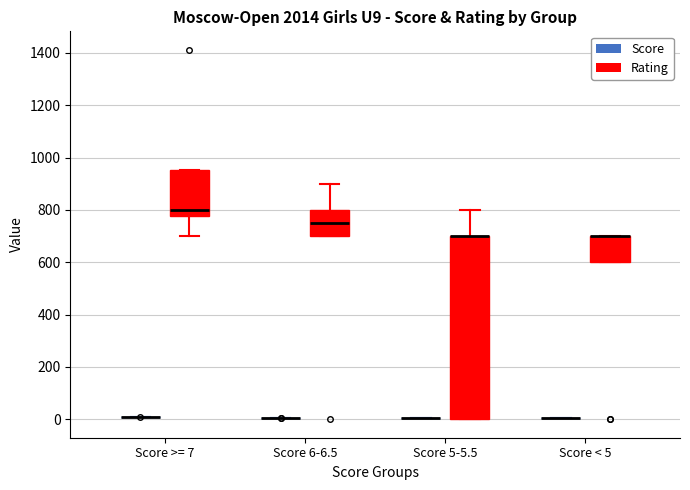

Which box is the tallest, from its lower edge to its upper edge?

Score 5-5.5 (Rating)